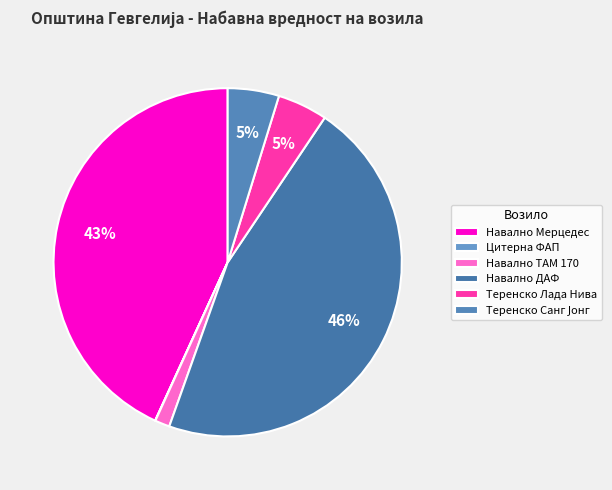

To the nearest percent, what portion does Теренско Санг Јонг represent?

5%